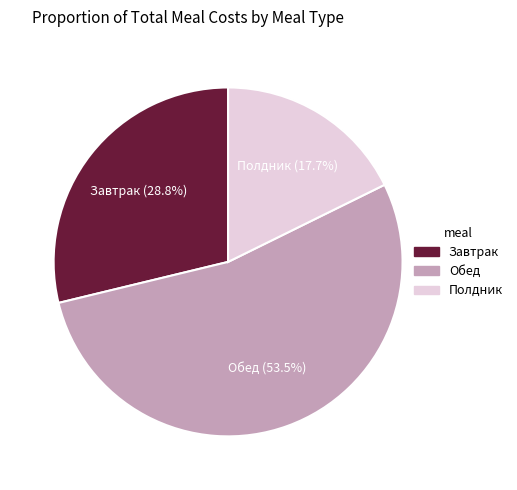

The Полдник slice represents 3% of the pie. True or false?

False